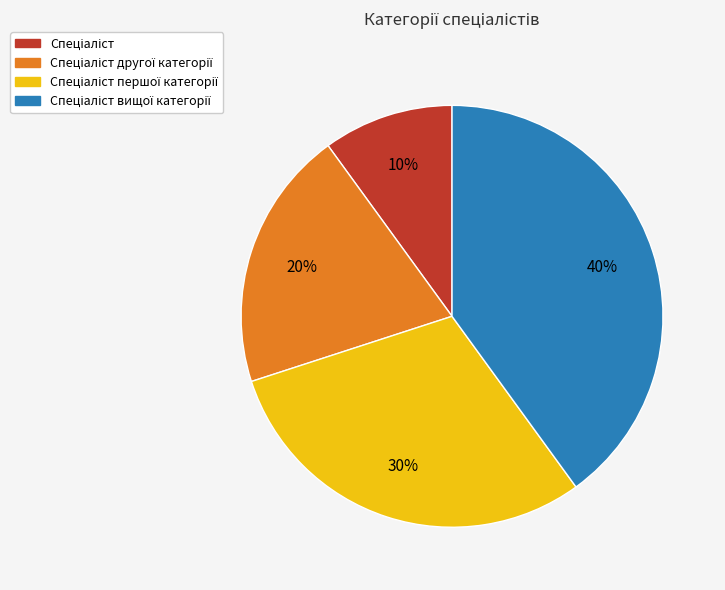

Is there any slice that represents more than half of the pie?

No